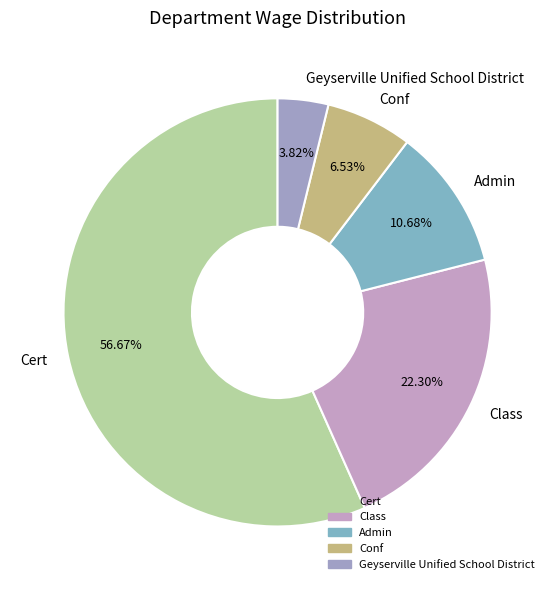

Which has a higher value, Class or Conf?

Class